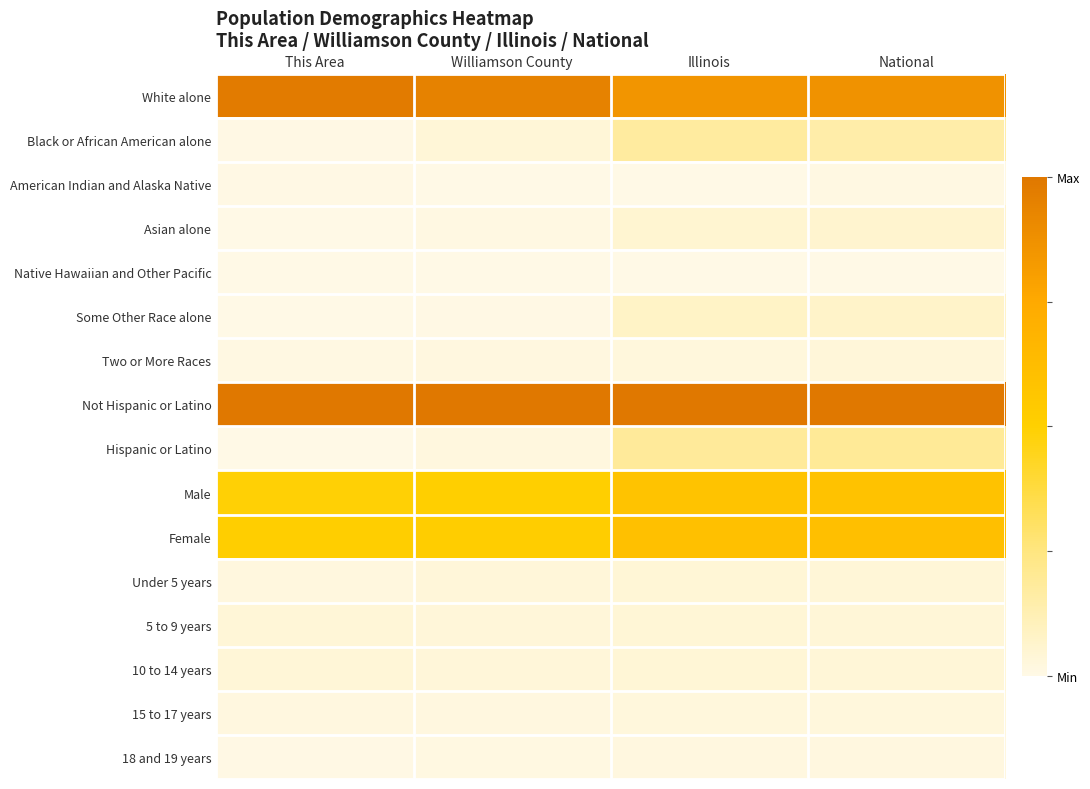

At how many categories does at least one series exceed 0?

4